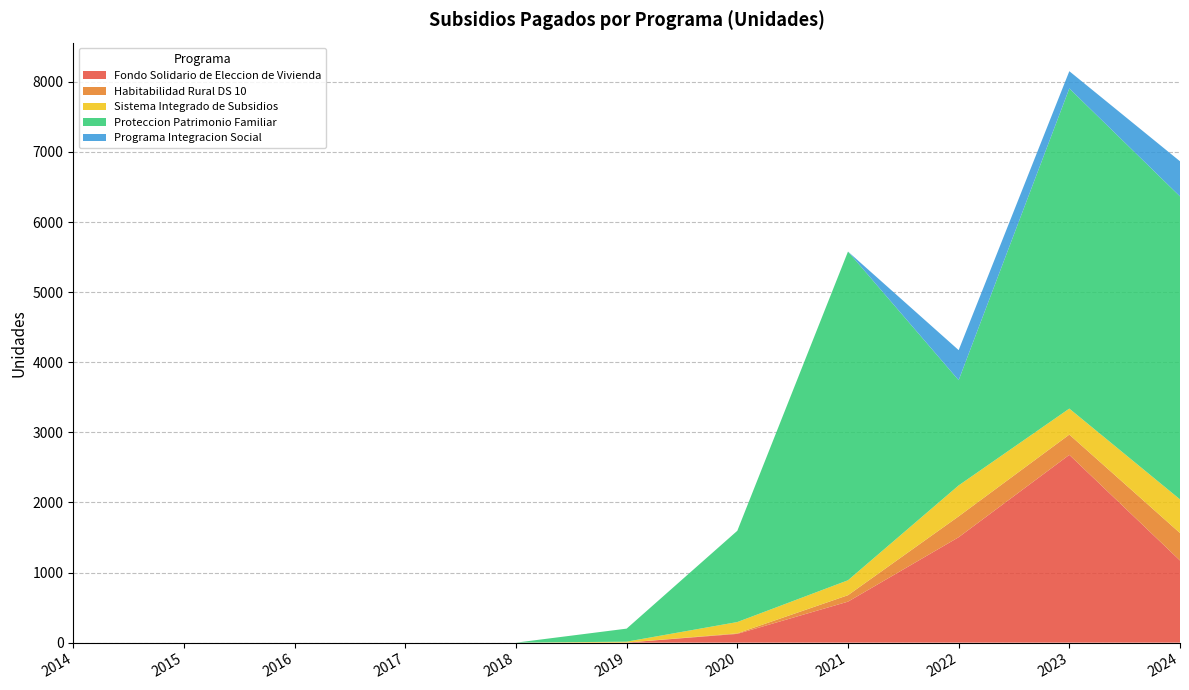

Reading left to right, extract all data points from this chart.

Fondo Solidario de Eleccion de Vivienda: 0	0	0	0	0	1	125	585	1504	2679	1172
Habitabilidad Rural DS 10: 0	0	0	0	0	0	8	92	298	289	392
Sistema Integrado de Subsidios: 0	0	0	0	0	13	161	213	441	371	480
Proteccion Patrimonio Familiar: 0	0	0	0	0	186	1302	4689	1501	4567	4322
Programa Integracion Social: 0	0	0	0	0	0	0	0	429	246	501